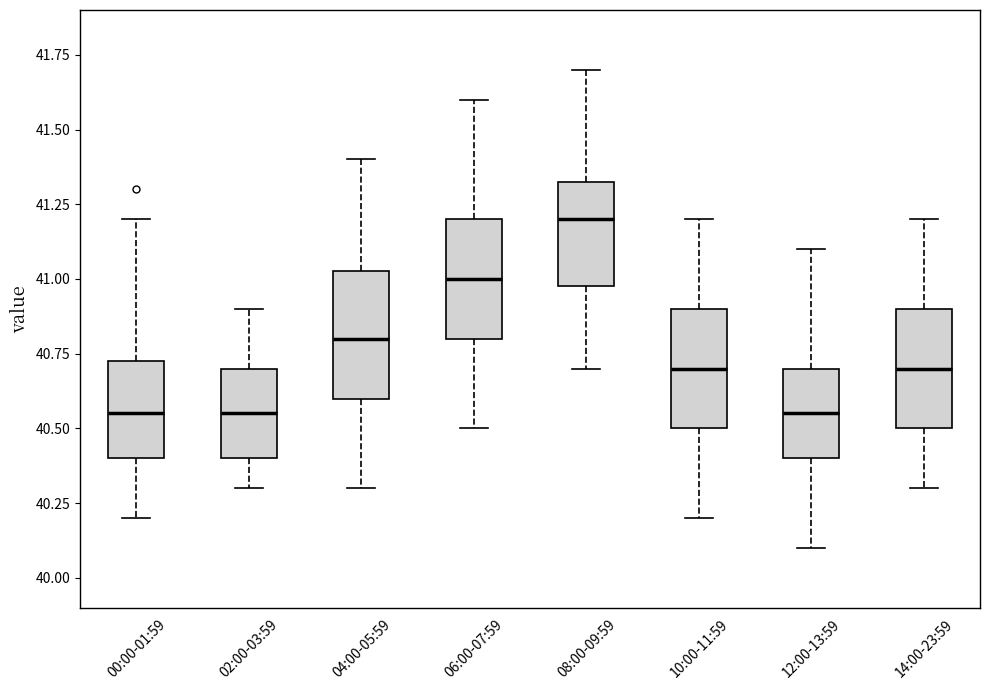

Where does the lower whisker of the box for 10:00-11:59 end on the y-axis? The values are not printed on the chart, so give them approximately, as read against the axis.

40.20